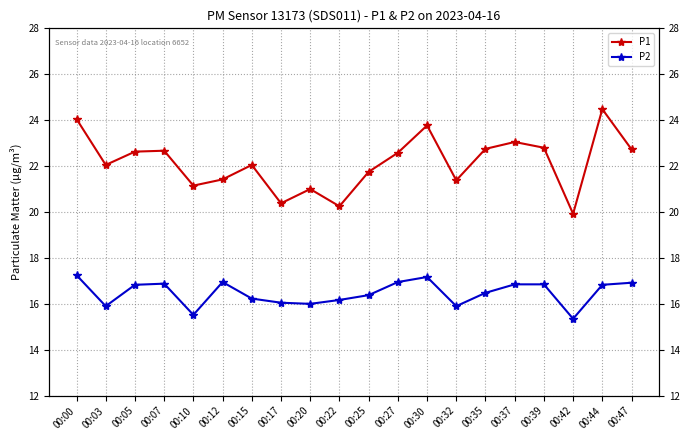

True or false: P2 and P1 intersect in this chart.

False